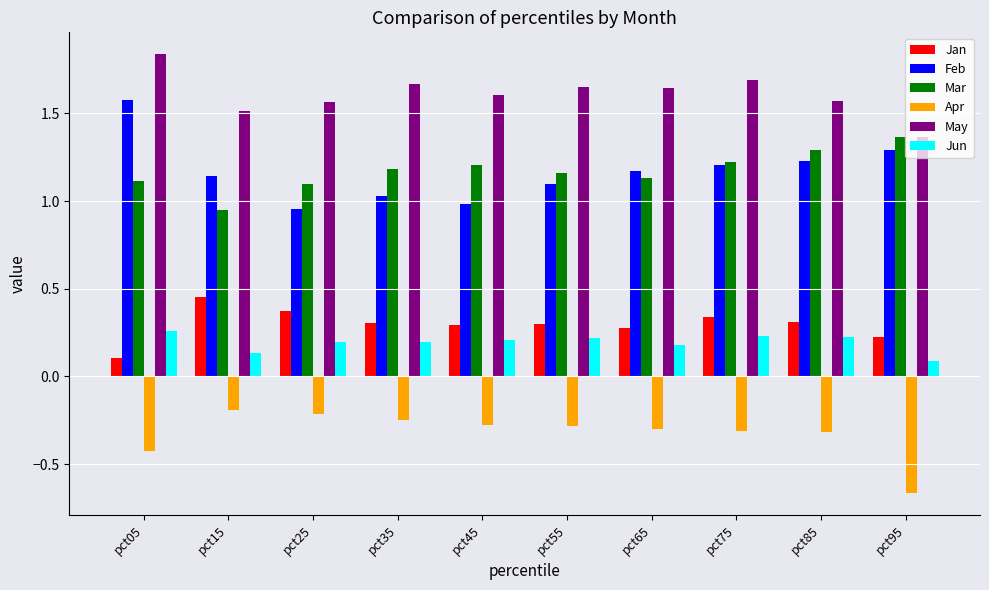

What are all the series names shown in the legend?

Jan, Feb, Mar, Apr, May, Jun